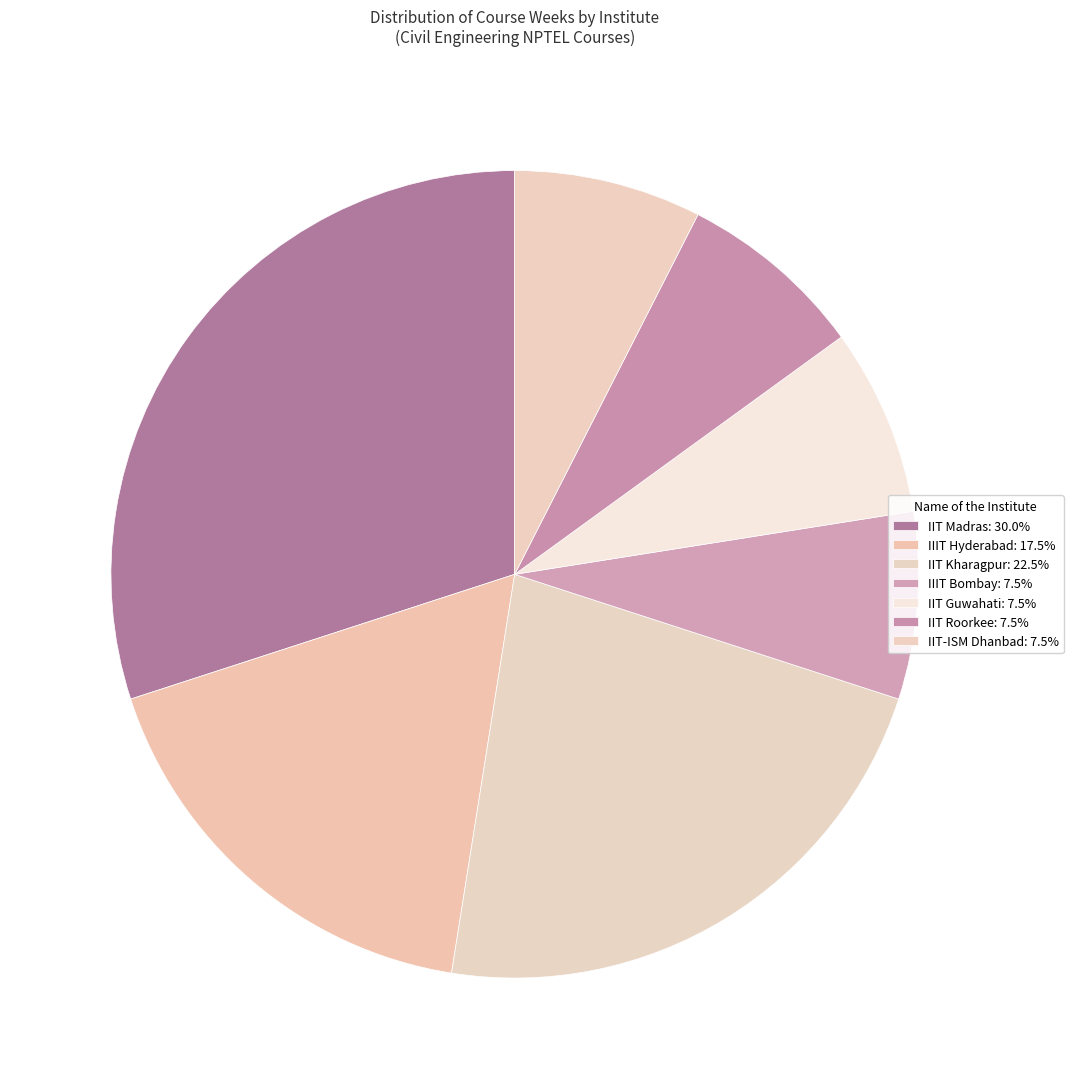

True or false: IIT Guwahati accounts for 8% of the total.

True